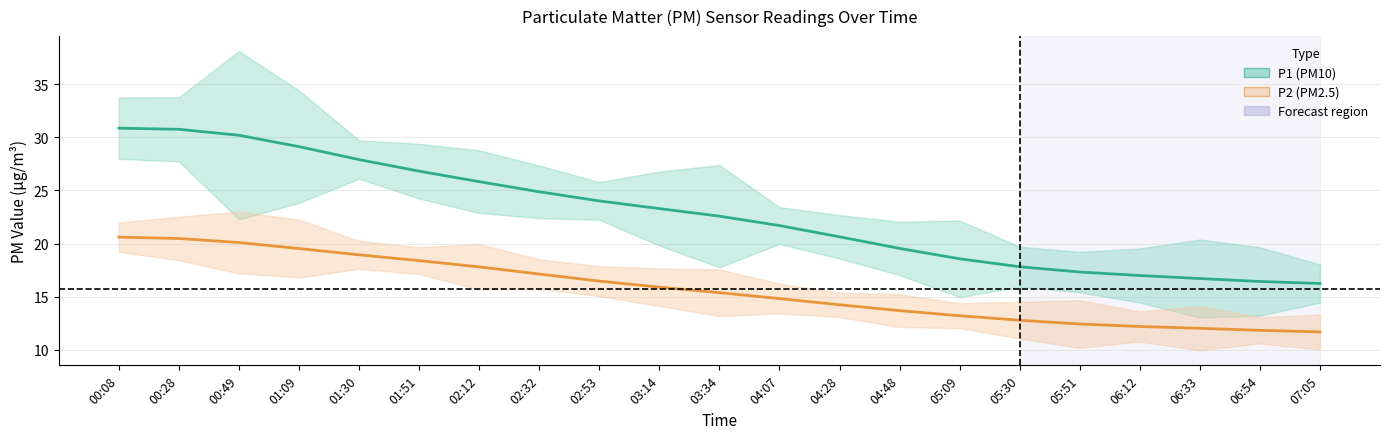

List the series in order of their overall mean, lowest first.

P2 (PM2.5), P1 (PM10)